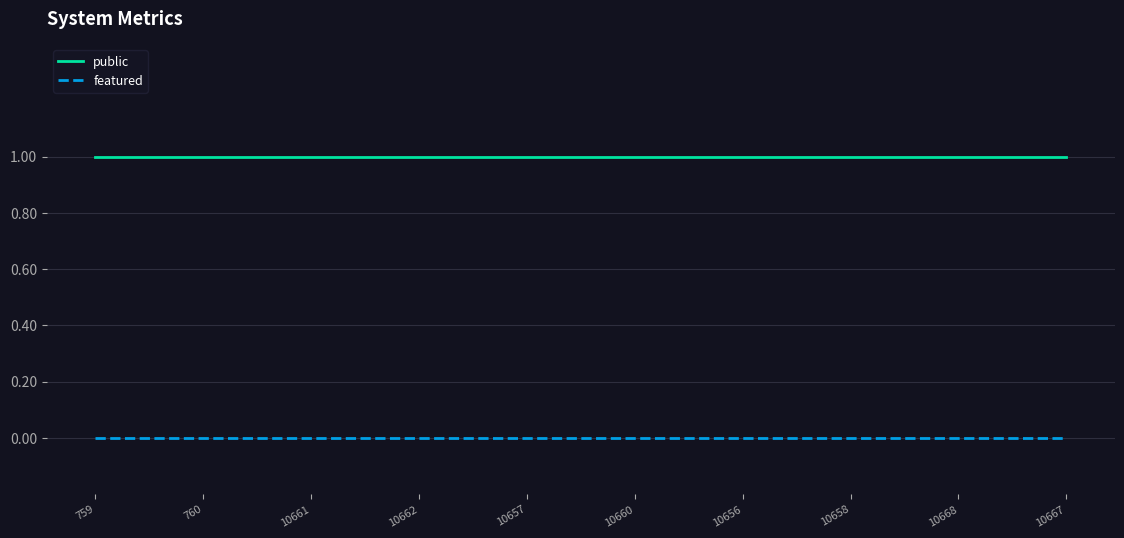

How many series are shown in this chart?

2